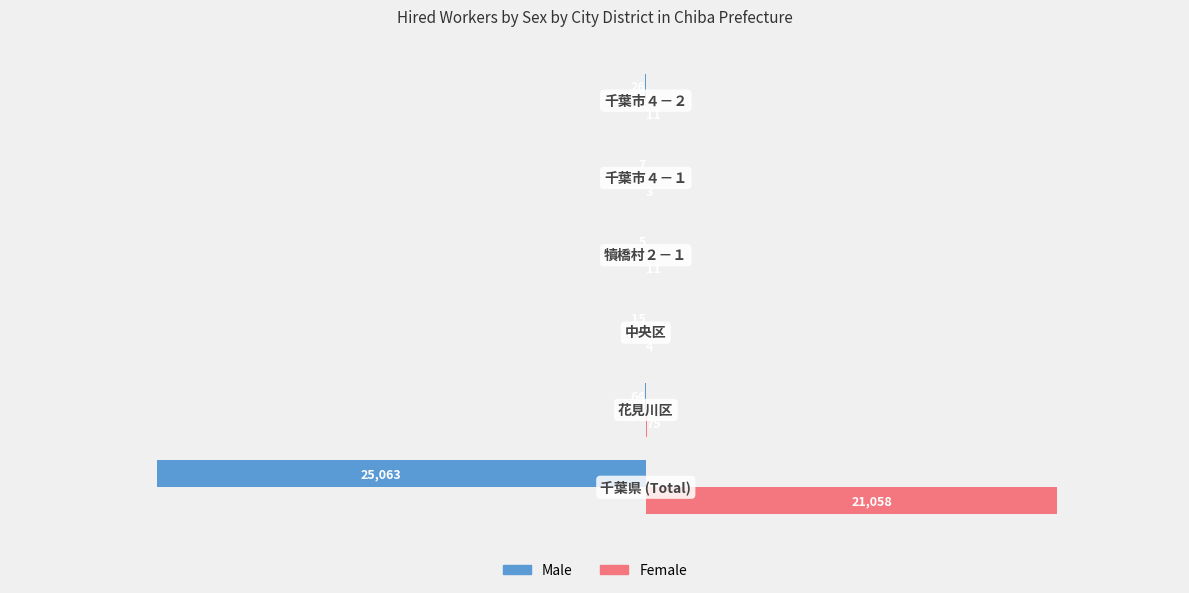

What is the maximum value for Female?

21058